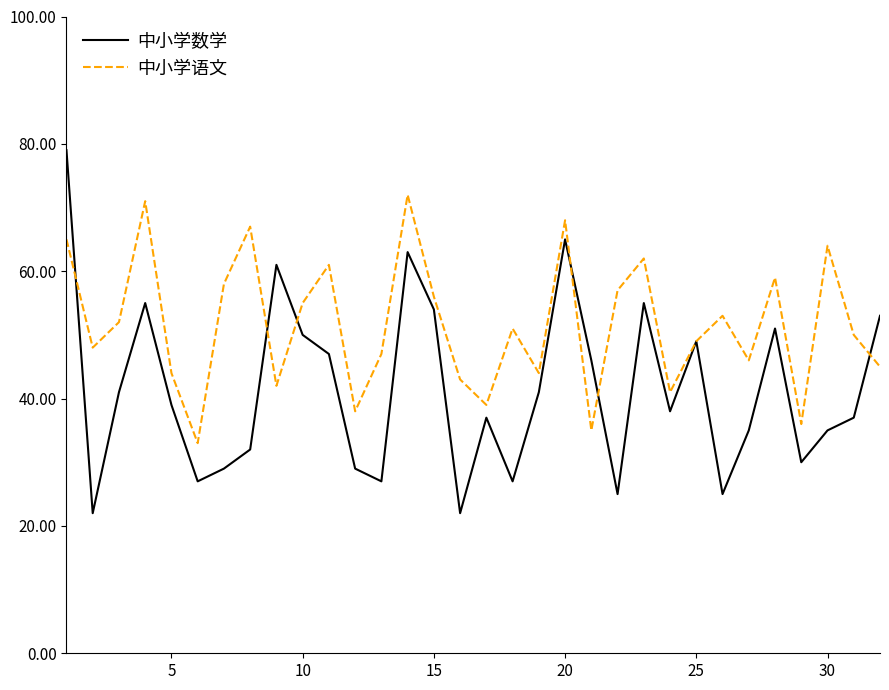

True or false: 中小学数学 and 中小学语文 intersect in this chart.

True